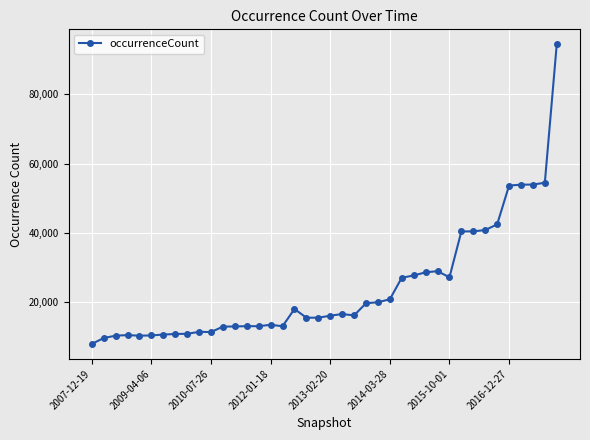

What is the sum of all values?

960250